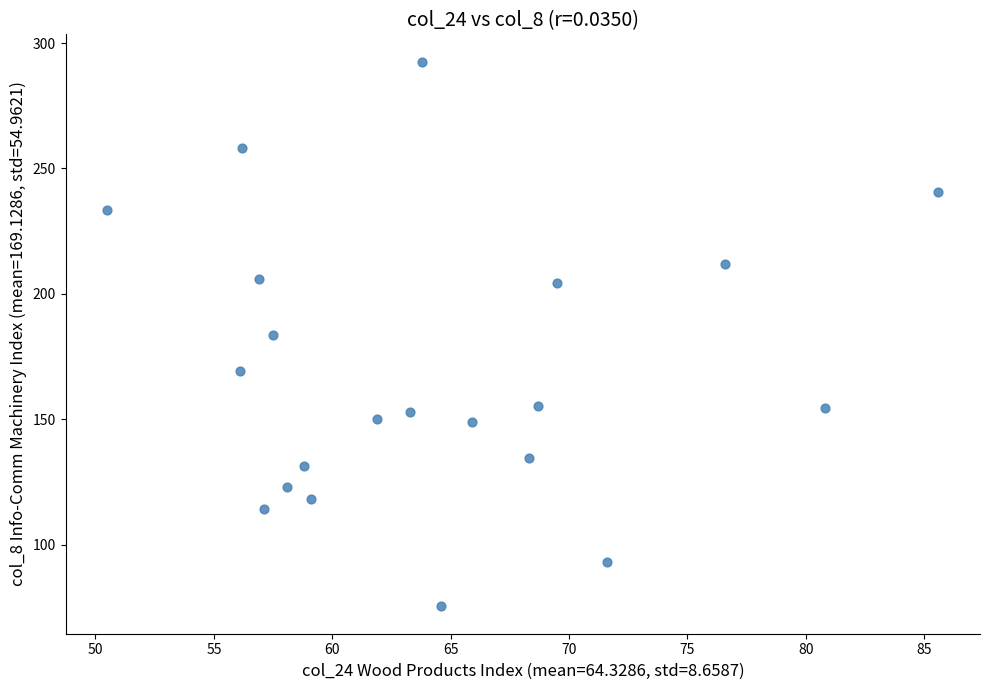

What is the range of Y values (max minus min)?

217.2